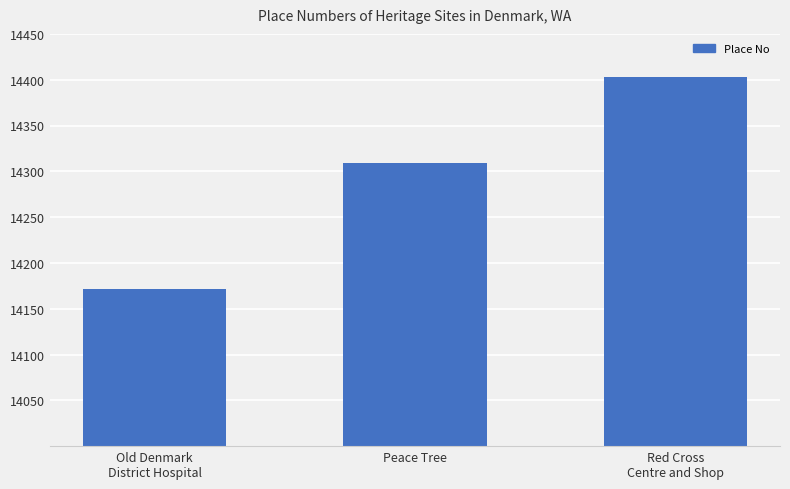

What is the difference between the maximum and second lowest values?

94